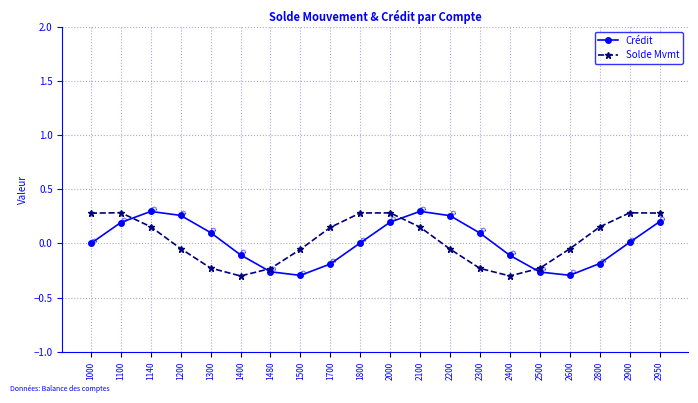

What are all the series names shown in the legend?

Crédit, Solde Mvmt